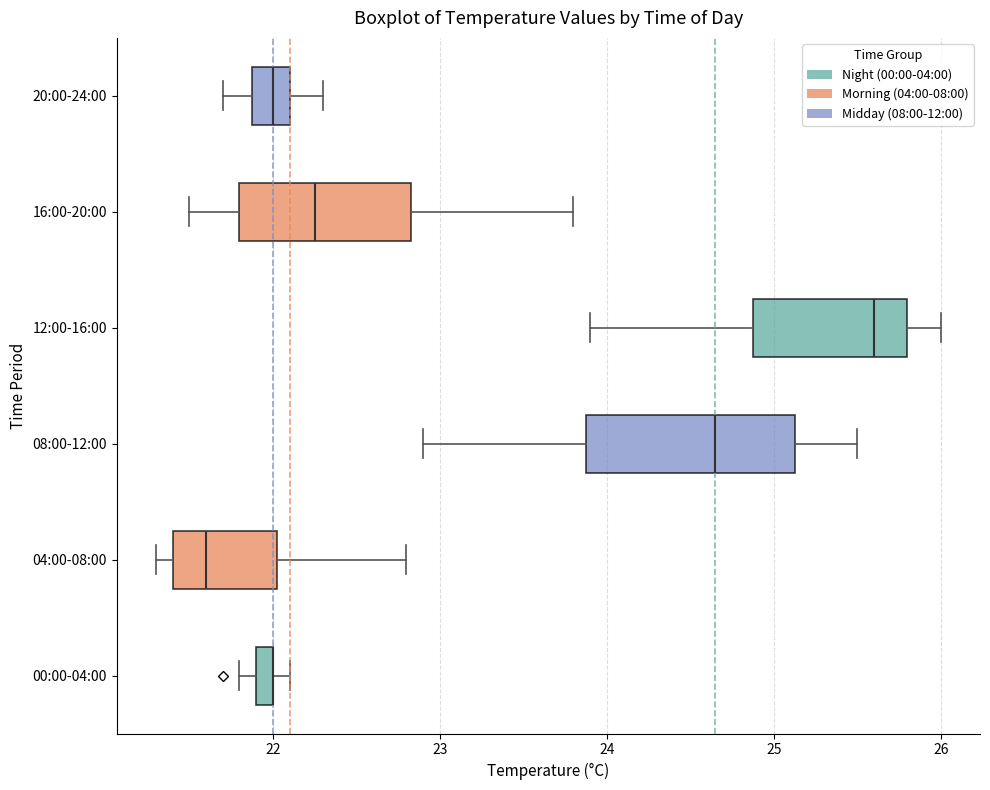

Which box is the widest, from its left edge to its right edge?

08:00-12:00